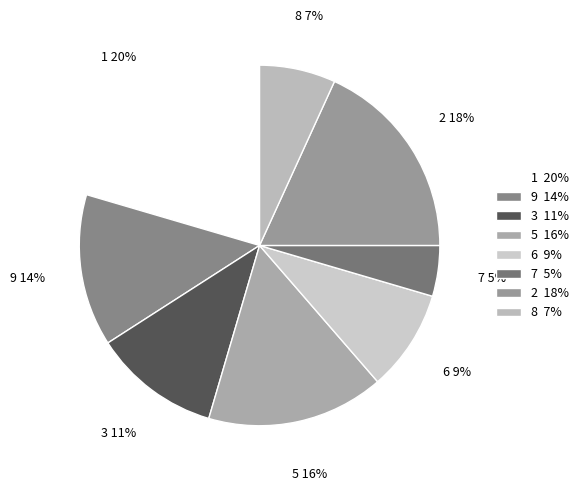

Rank the categories by value from lowest to highest.

7 5%, 8 7%, 6 9%, 3 11%, 9 14%, 5 16%, 2 18%, 1 20%